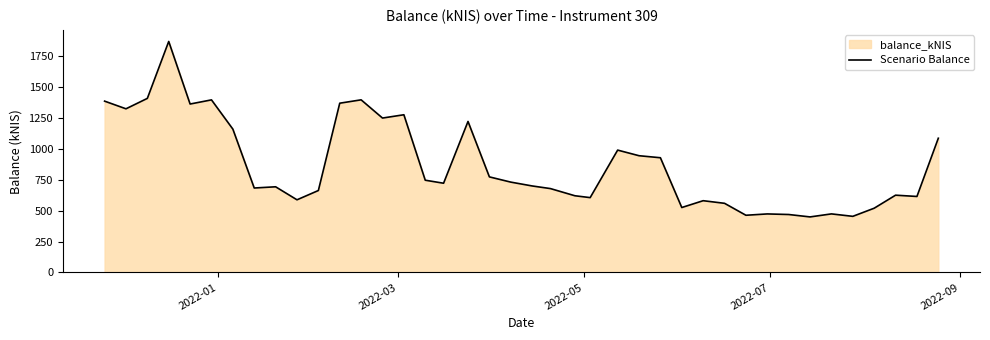

What is the maximum value shown in the chart?

1868.6